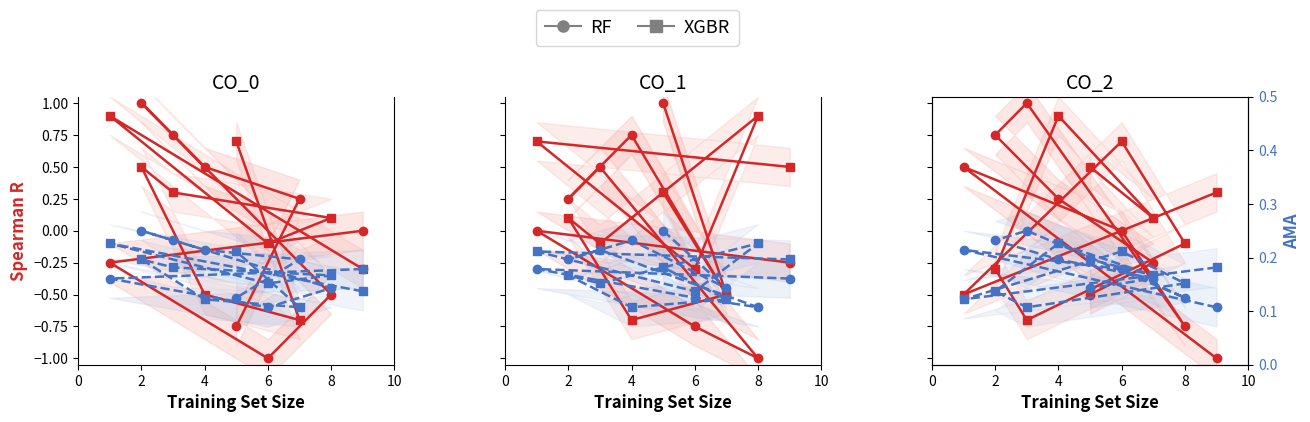

How many intersections are there between RF AMA and RF?

4